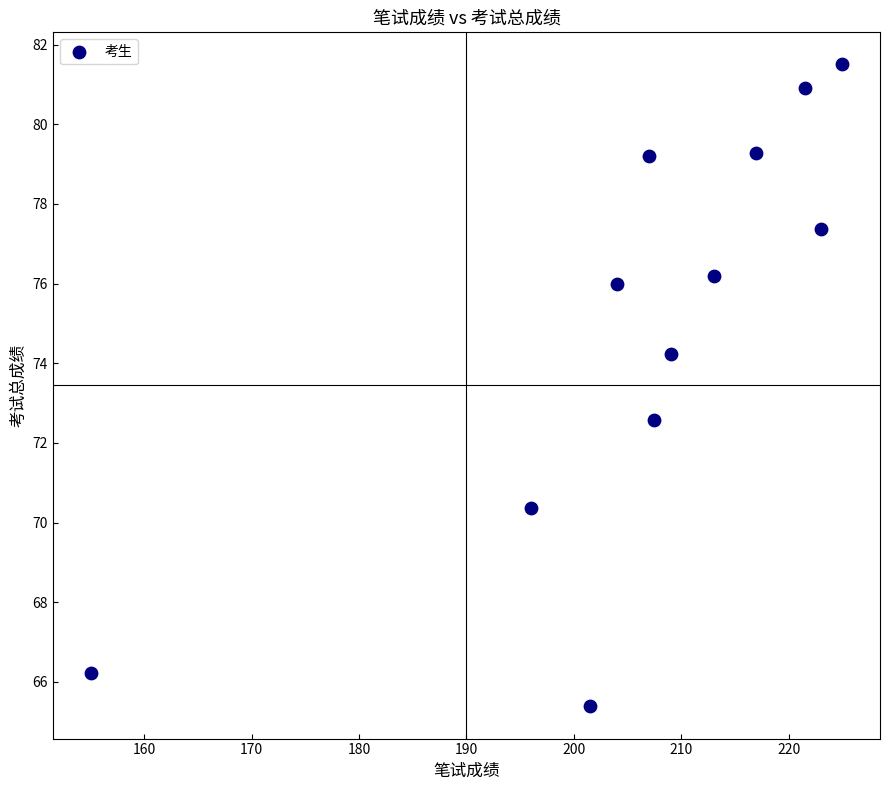

What is the range of X values (max minus min)?

70.0